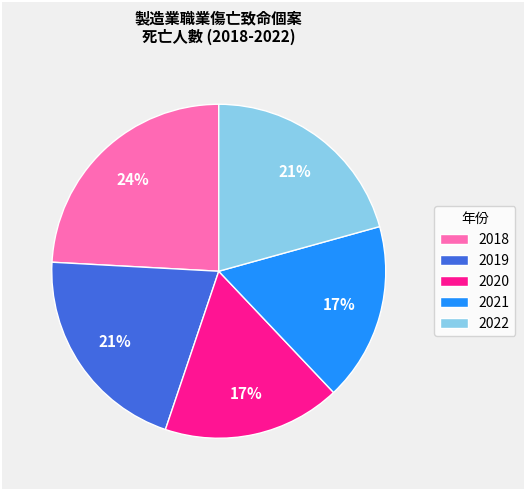

How many slices are in this pie chart?

5